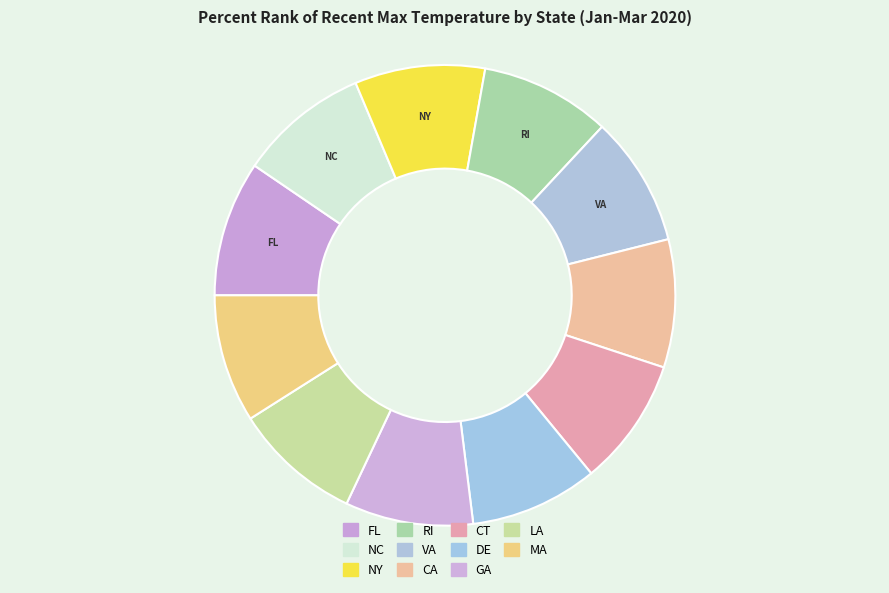

How many segments does this pie chart have?

11